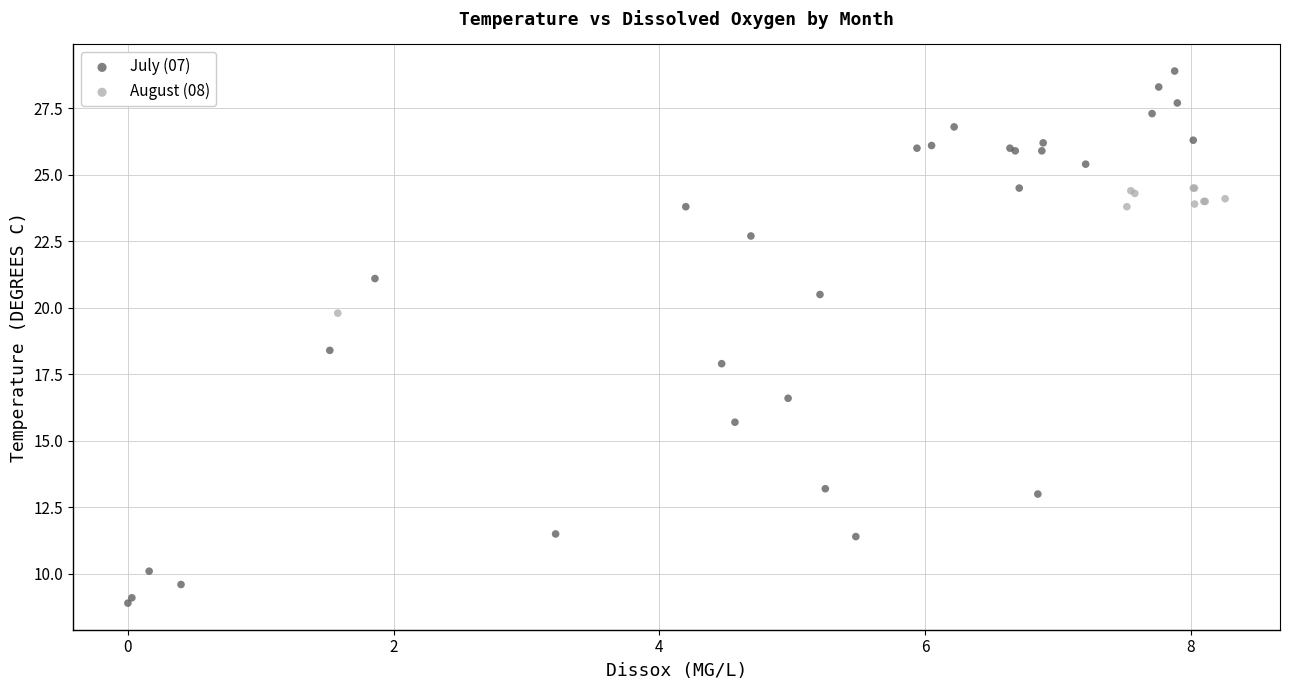

Which series reaches the minimum Y coordinate?

July (07)